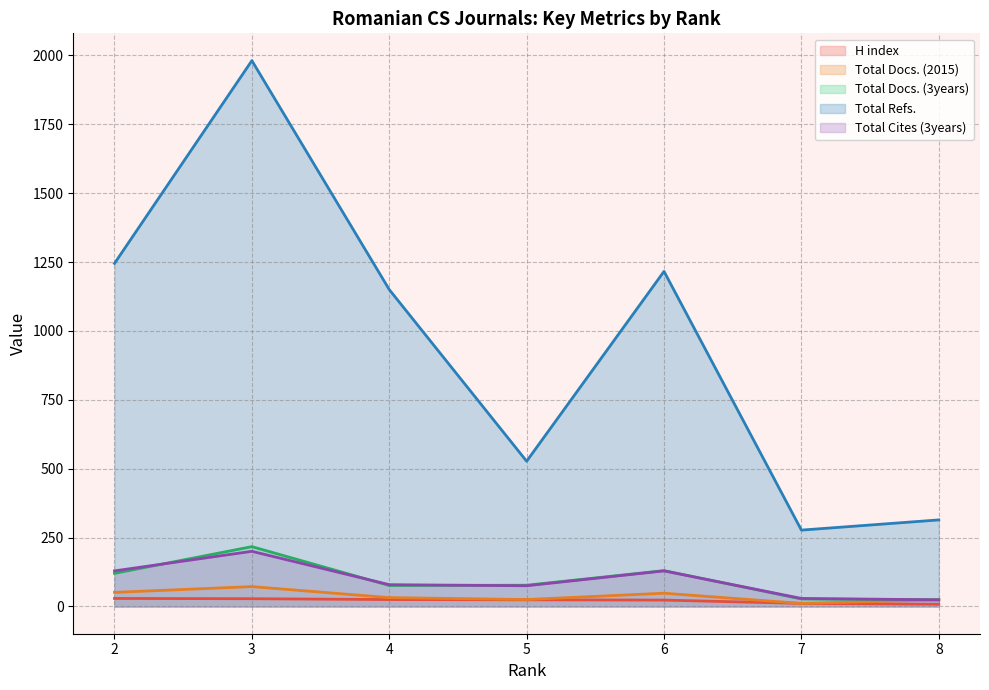

At which category does the chart reach its peak across all series?

3